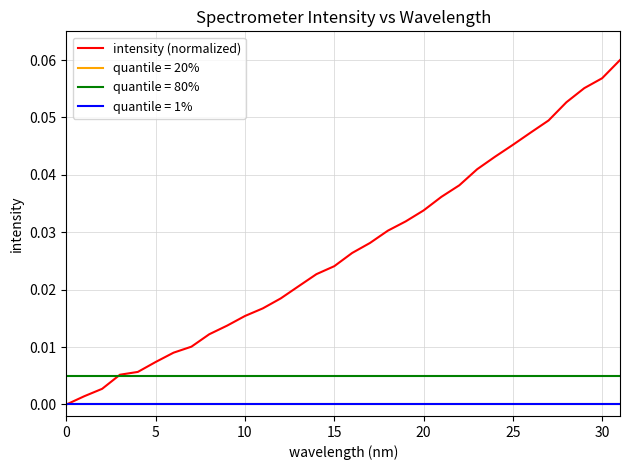

True or false: quantile = 1% and quantile = 80% cross at least once.

False